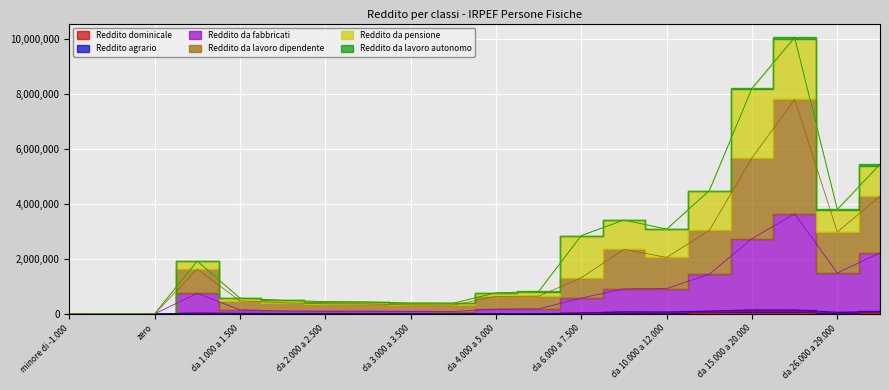

Is the value of Reddito dominicale at da 1.000 a 1.500 greater than the value of Reddito da lavoro dipendente at da 26.000 a 29.000?

No